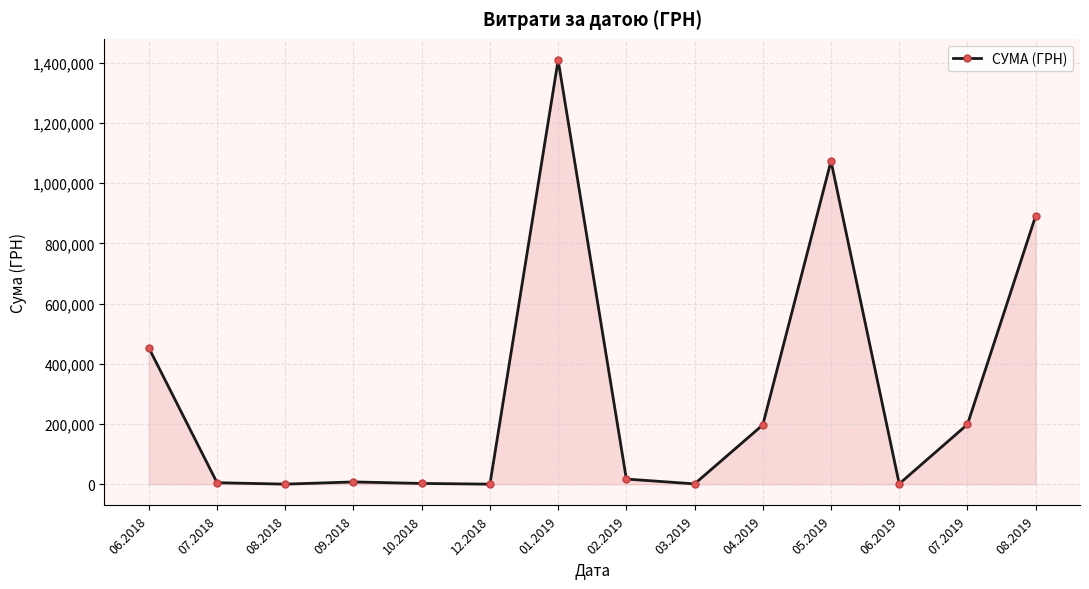

How many values exceed 17246?

7